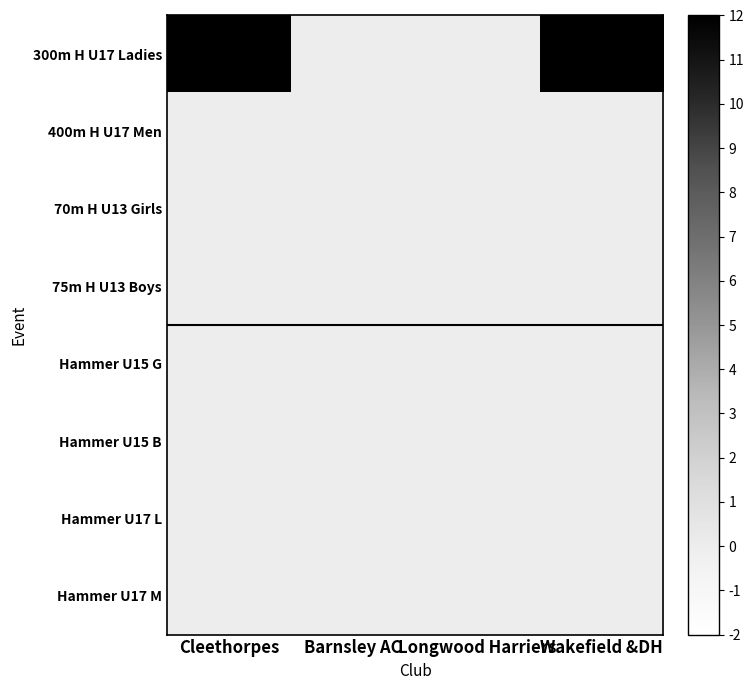

What is the spread (max minus min) of values at Wakefield &DH?

14